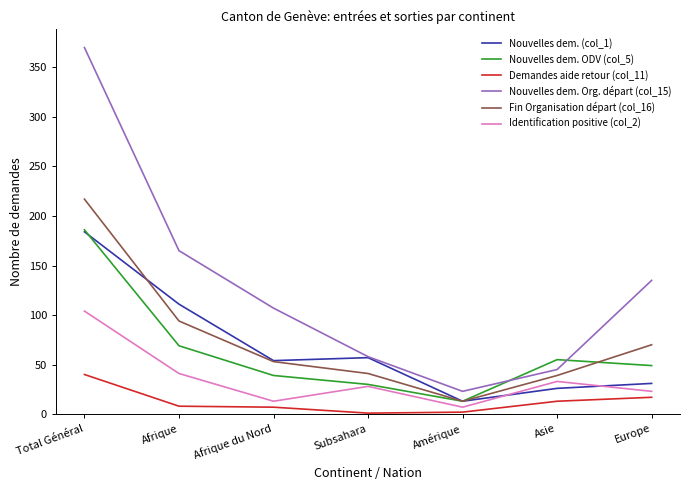

Which category has the highest value in the Fin Organisation départ (col_16) series?

Total Général